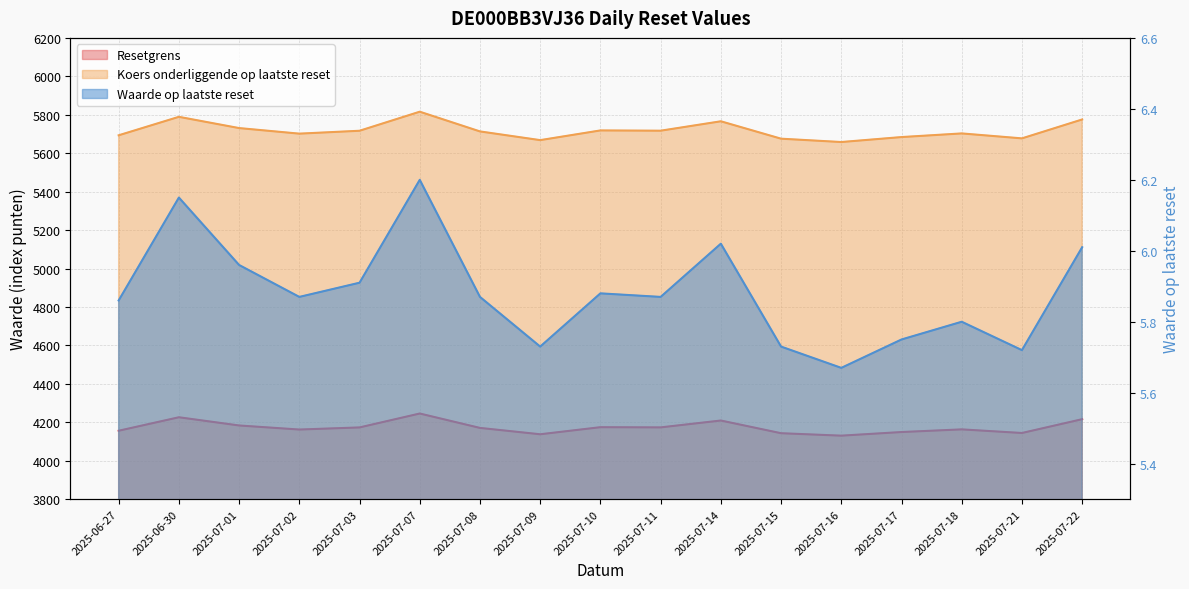

True or false: Resetgrens and Waarde op laatste reset cross at least once.

False